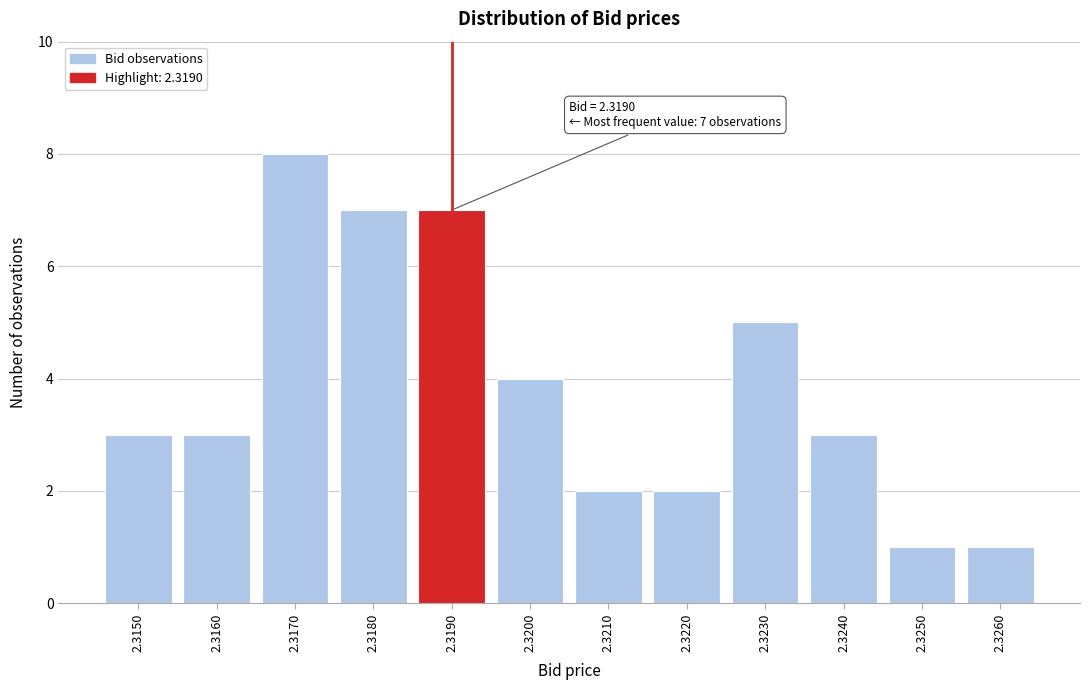

Reading right to left, extract all data points from this chart.

1	1	3	5	2	2	4	7	7	8	3	3